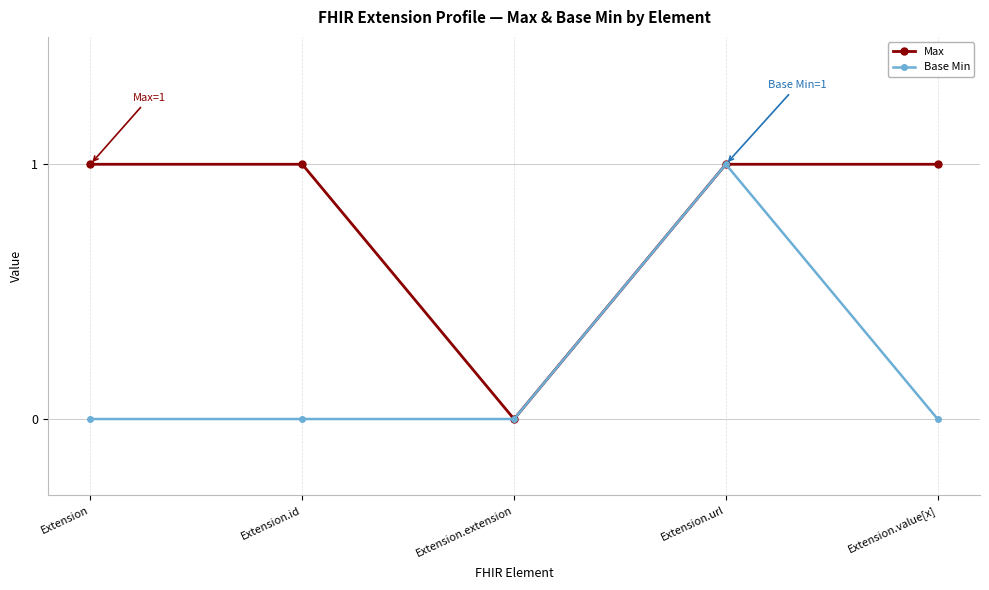

Reading left to right, what are all the values shown in this chart?

Max: 1	1	0	1	1
Base Min: 0	0	0	1	0